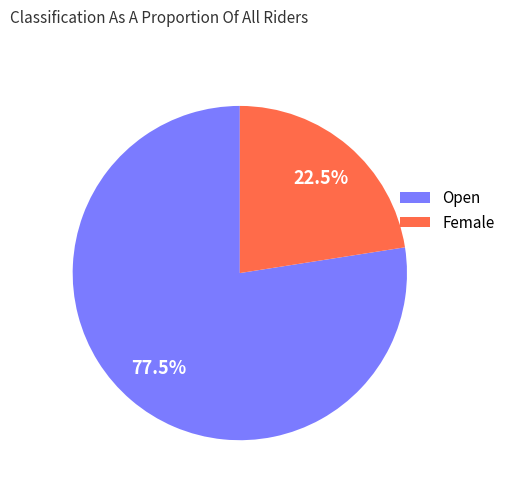

Approximately how many times larger is the value at Female compared to Open?

0.3